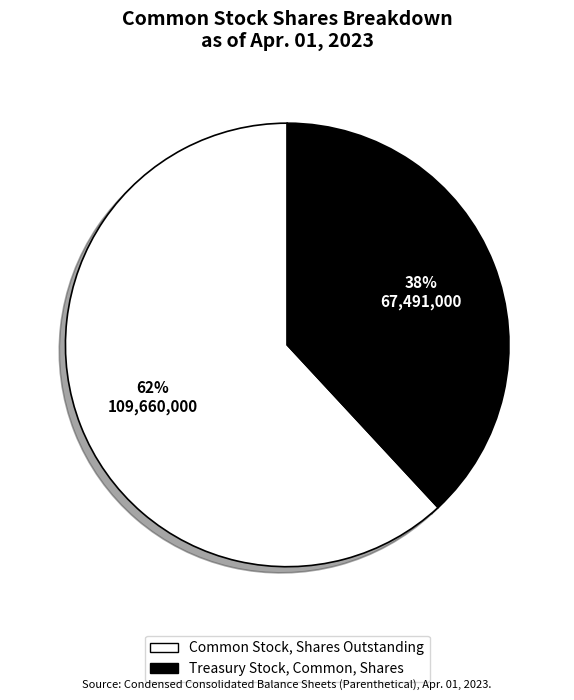

Is there a majority slice in this chart?

Yes